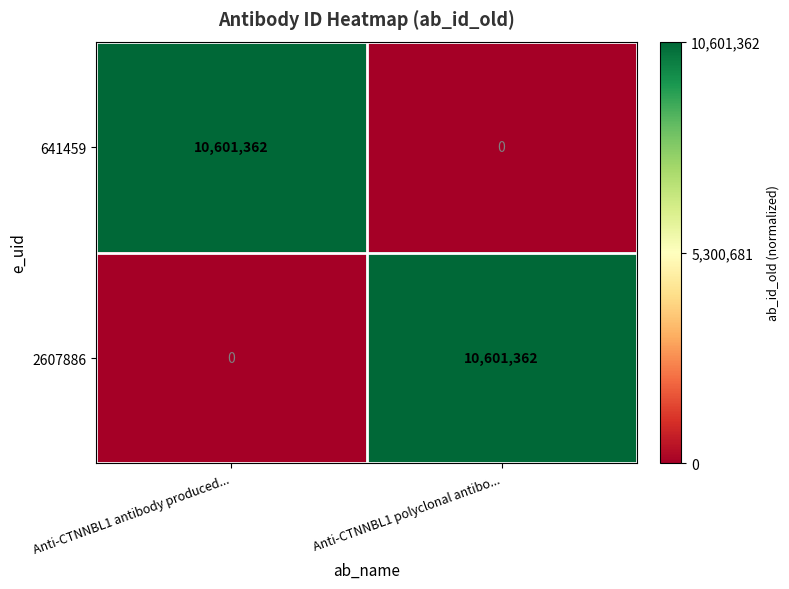

What is the sum of the 2607886 values at Anti-CTNNBL1 polyclonal antibo... and Anti-CTNNBL1 antibody produced...?

10601362